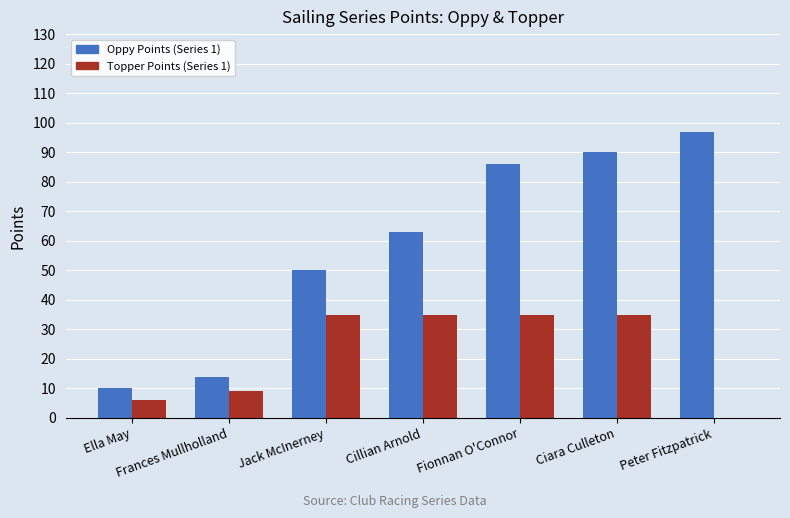

Between Frances Mullholland and Ciara Culleton, which series saw the biggest shift?

Oppy Points (Series 1)